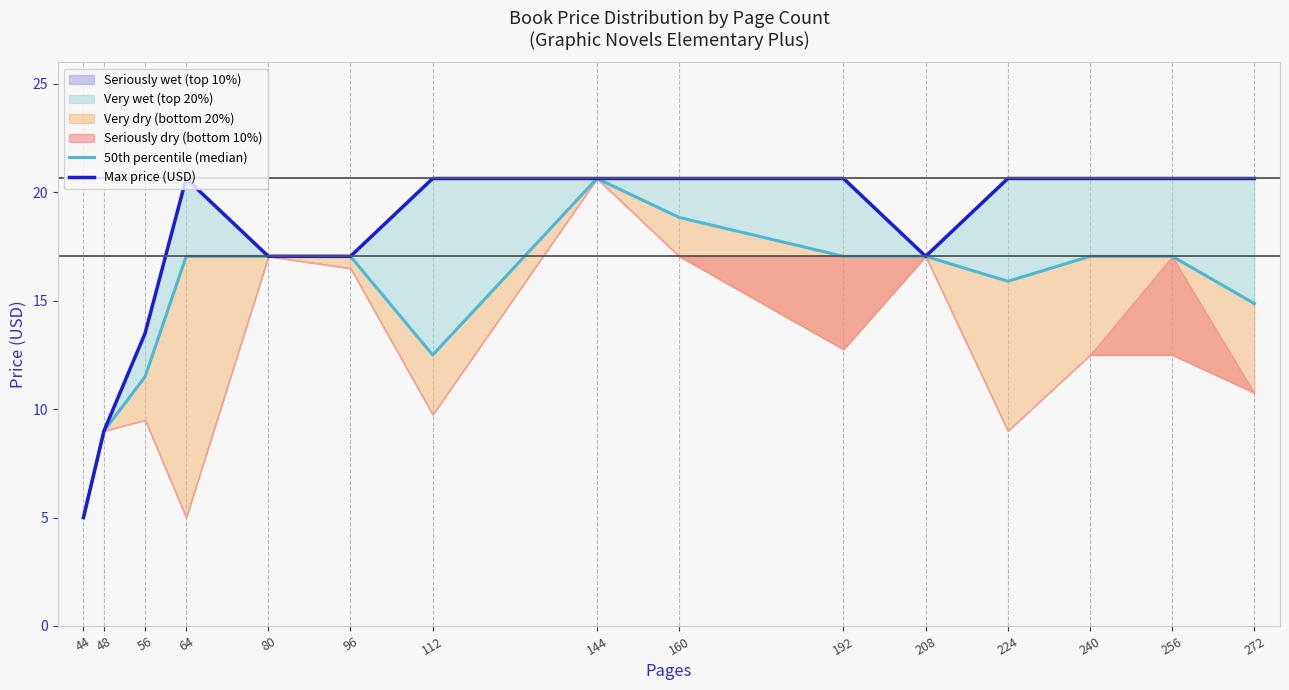

At which label does Max price (USD) reach its minimum?

44